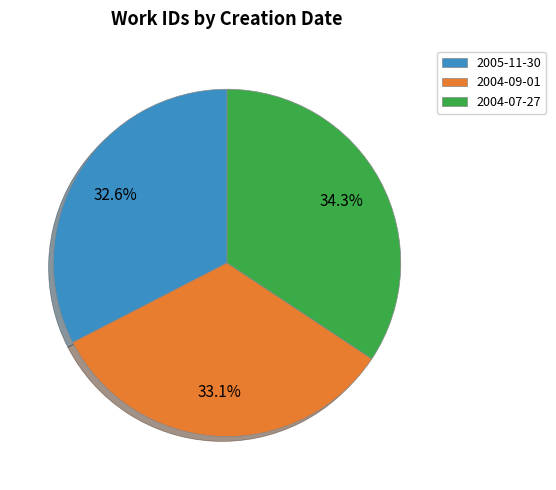

To the nearest percent, what is the difference between the largest and smallest slice percentages?

2%